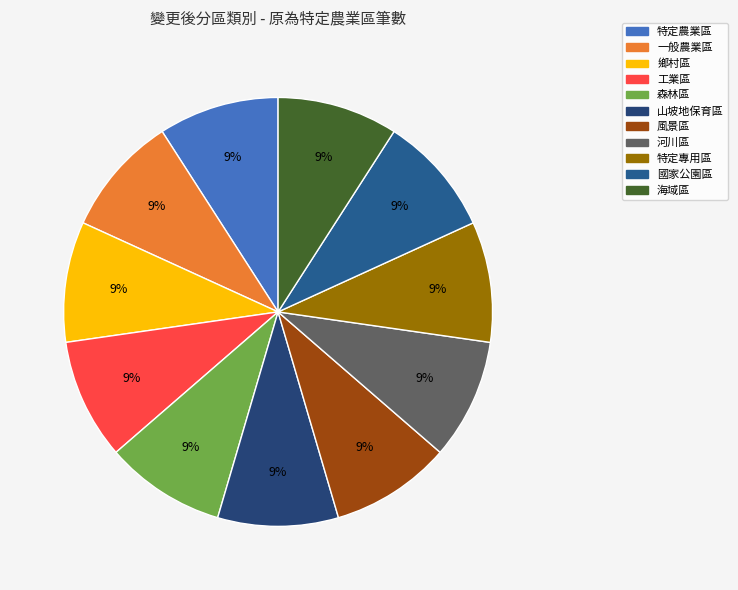

Which slice is the largest?

海域區